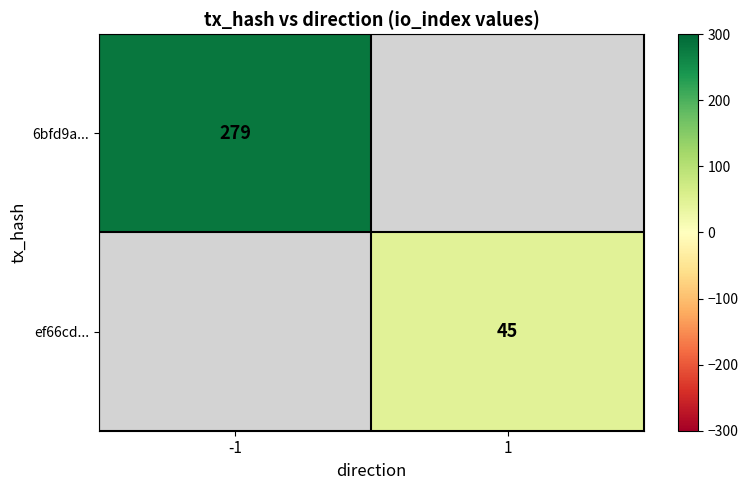

The 6bfd9a... series shows 108 at -1. True or false?

False